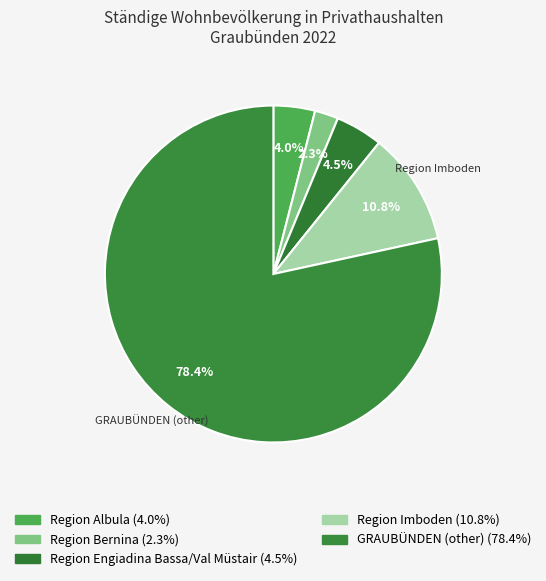

How many slices are in this pie chart?

5